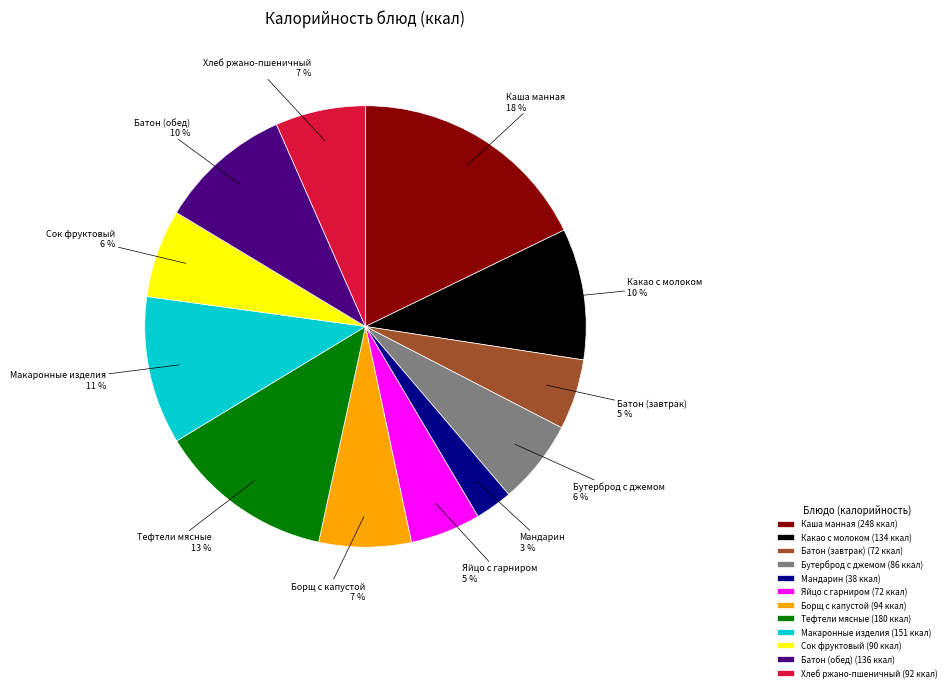

Approximately how many times larger is the value at Яйцо с гарниром compared to Каша манная?

0.3